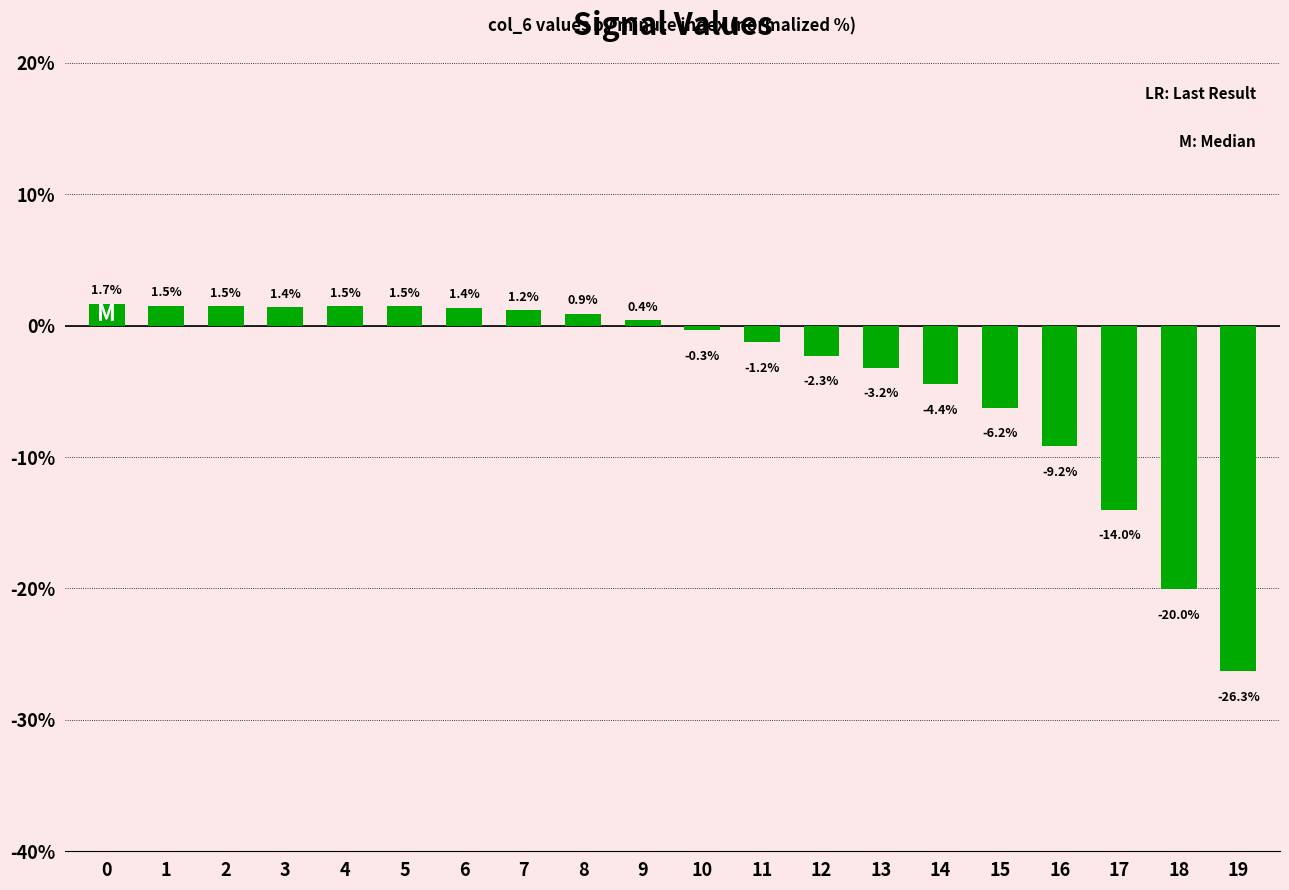

The chart shows a value of -4.4 at 14. True or false?

True